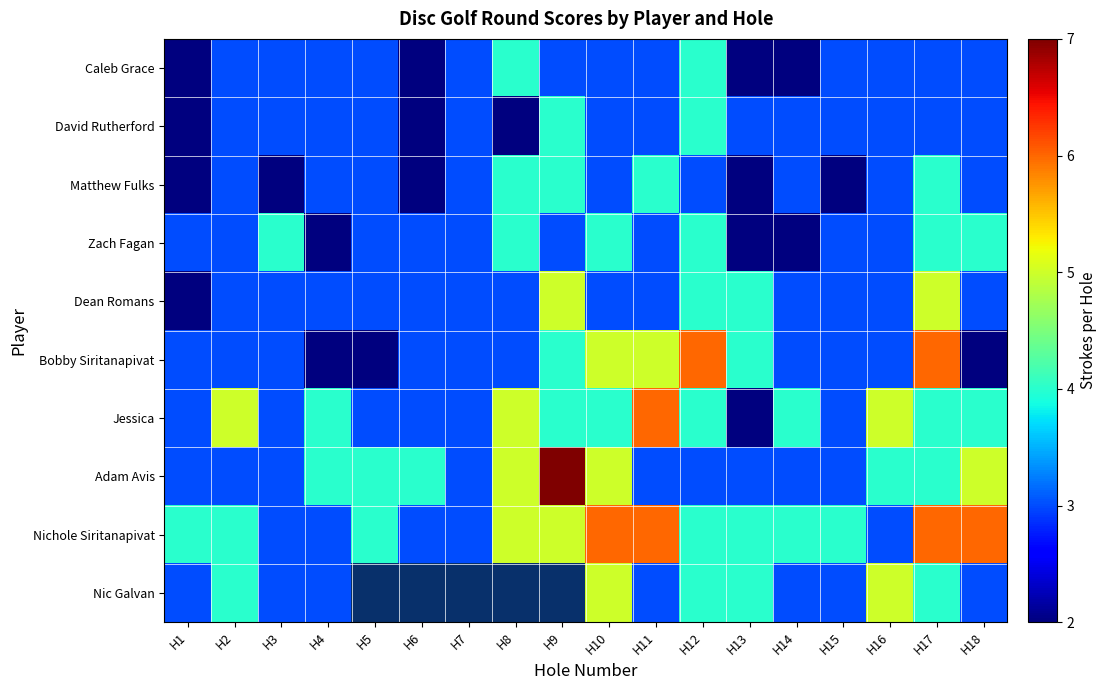

Which series has the largest total across all categories?

Nichole Siritanapivat